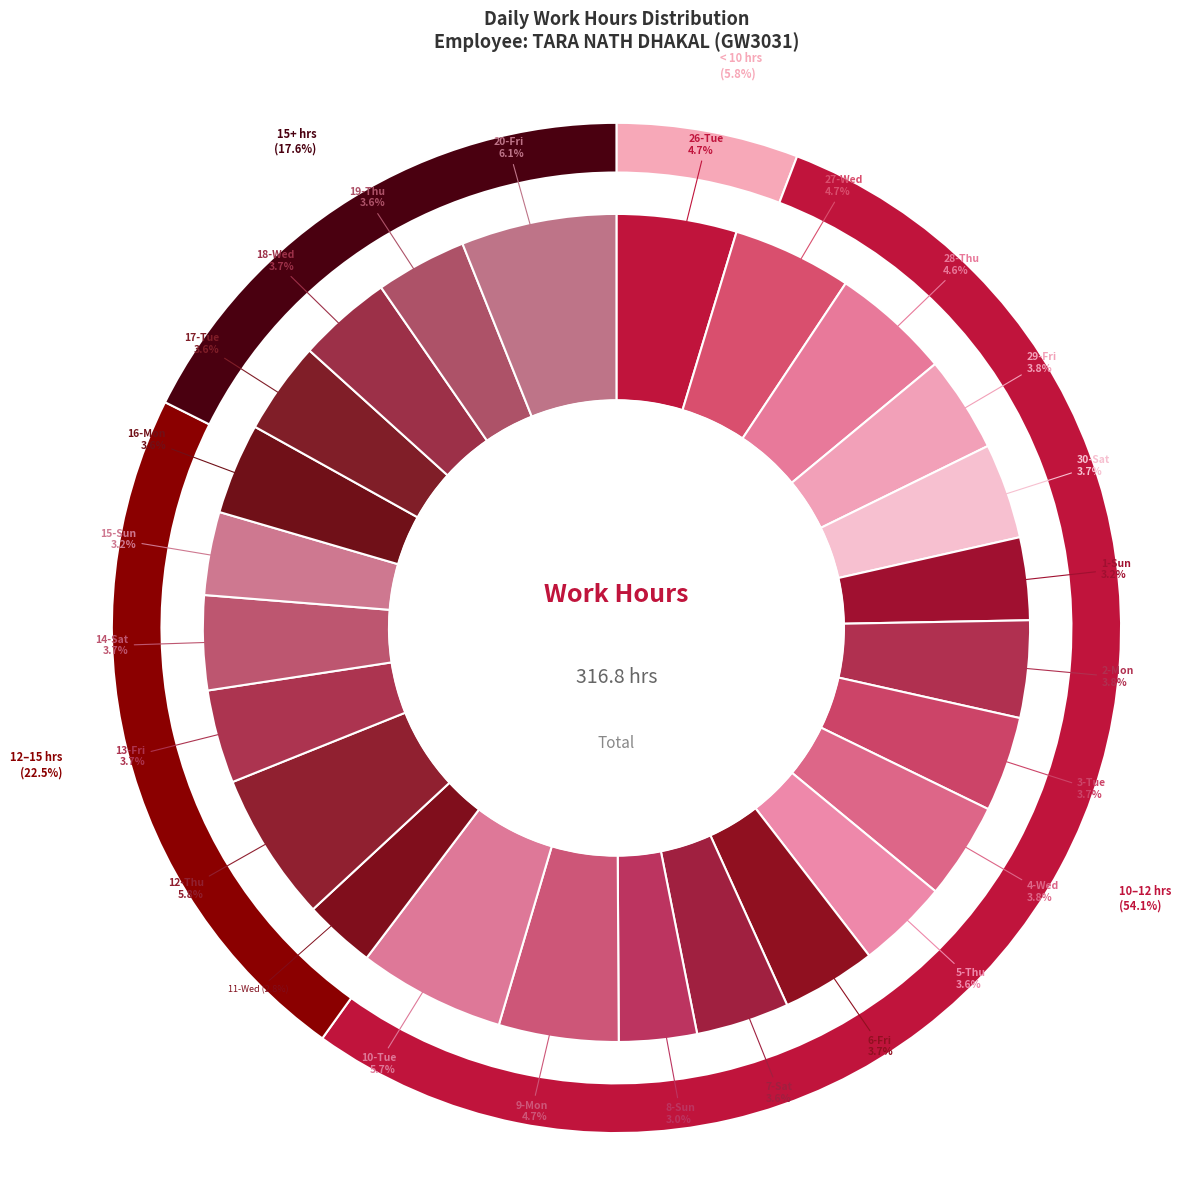

To the nearest percent, what portion does 7-Sat represent?

4%